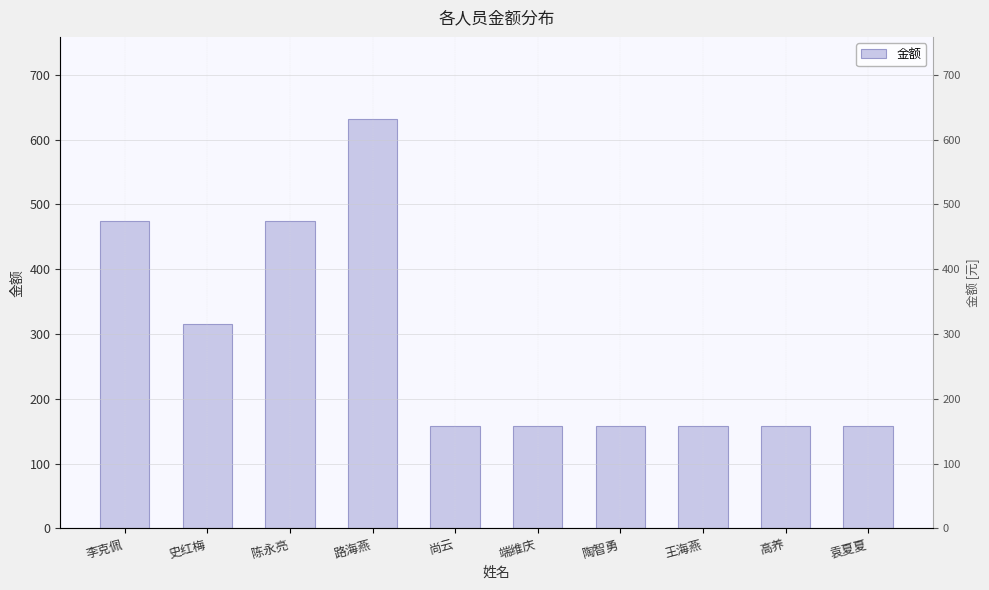

What position from the right is 路海燕?

7